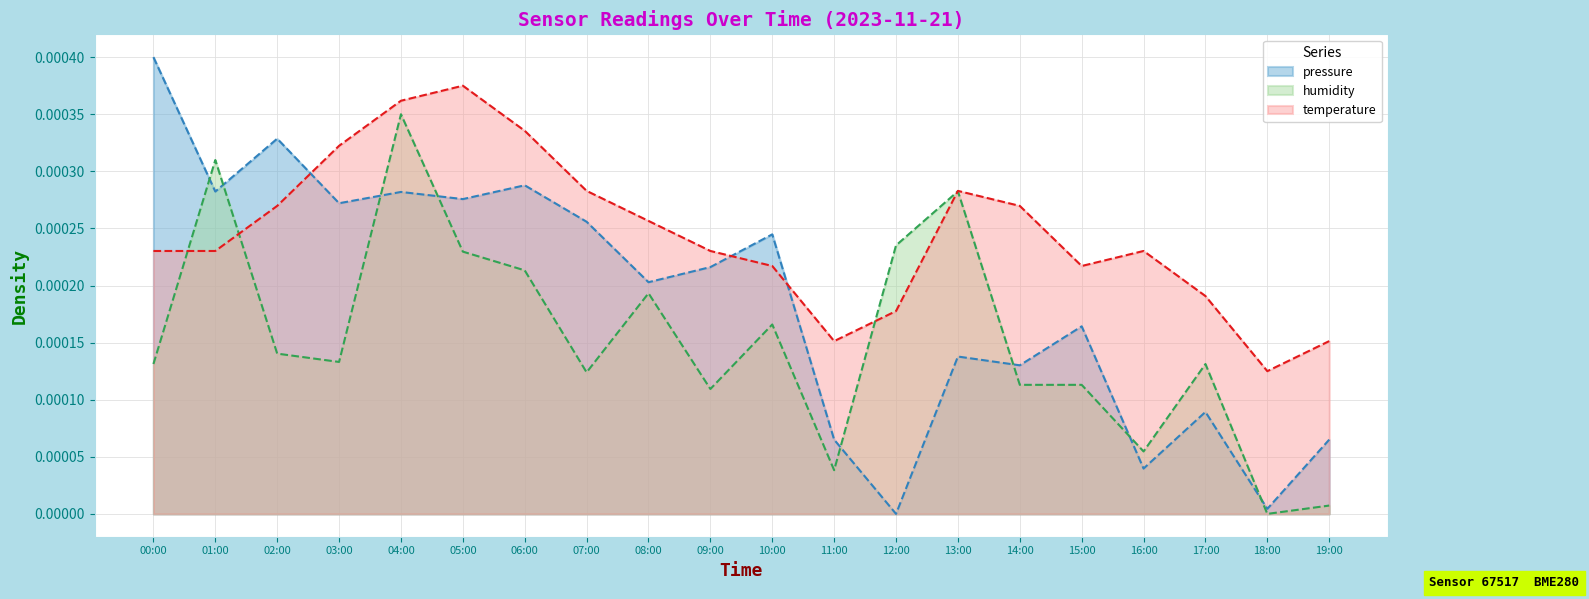

The value of pressure at 09:00 is 0.0. True or false?

False